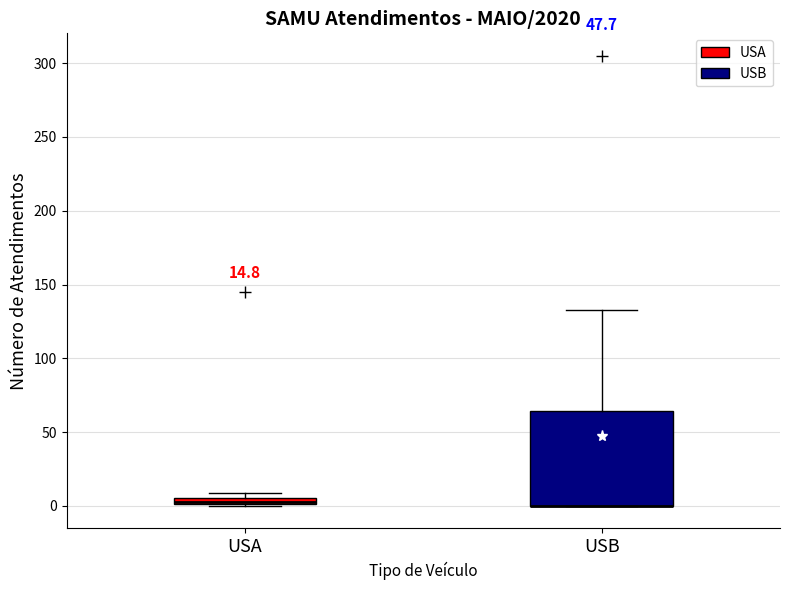

Which box is the tallest, from its lower edge to its upper edge?

USB